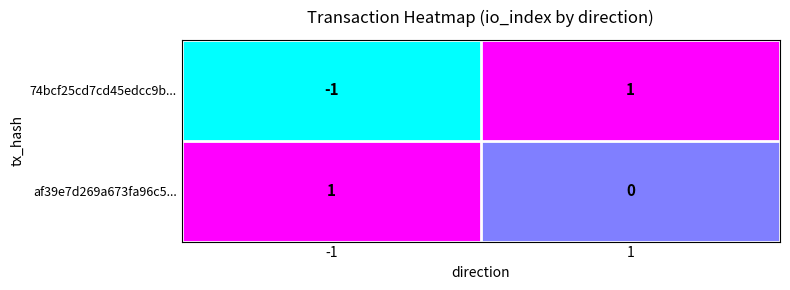

Reading left to right, transcribe all the data shown in this chart.

74bcf25cd7cd45edcc9b...: -1	1
af39e7d269a673fa96c5...: 1	0